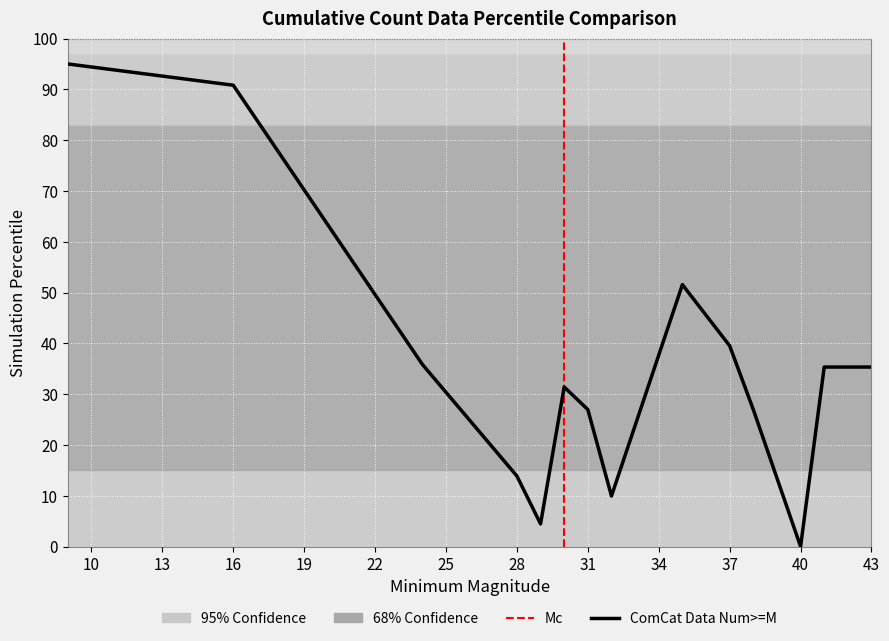

What is the maximum value shown in the chart?

95.0